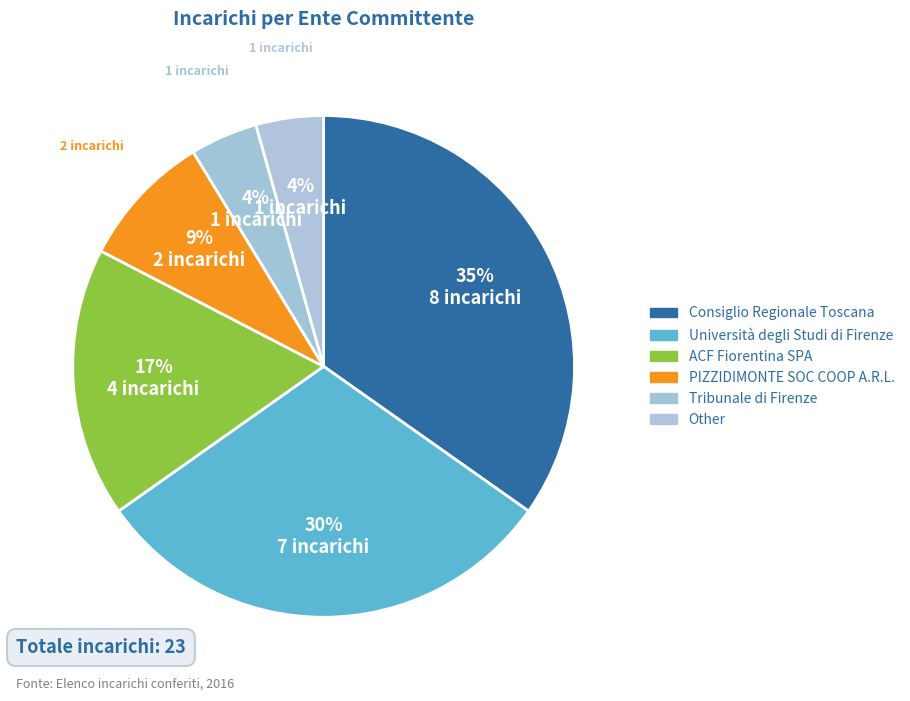

To the nearest percent, what is the average slice percentage?

17%